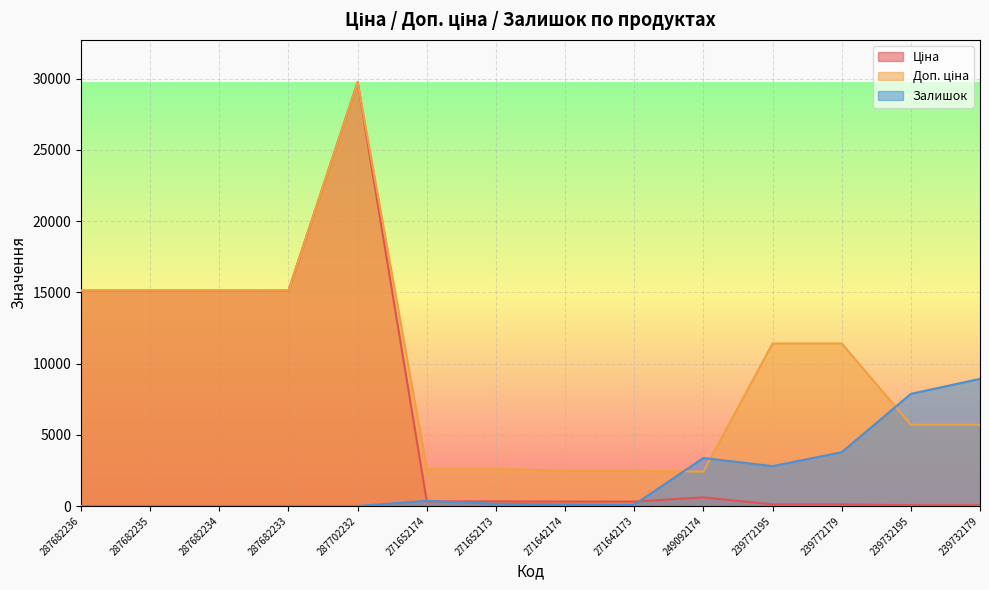

The Ціна series shows 55.5 at 239772195. True or false?

False